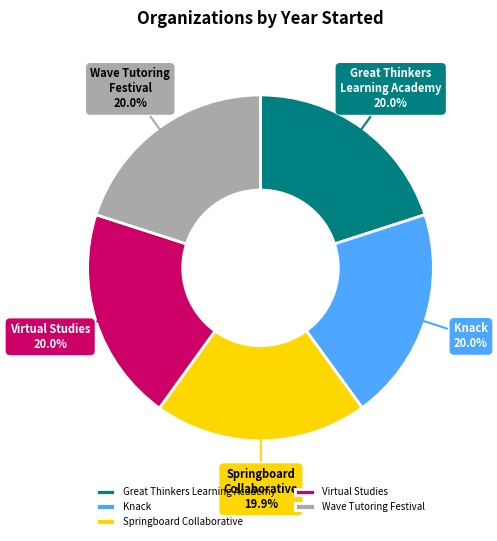

To the nearest percent, what is the average slice percentage?

20%